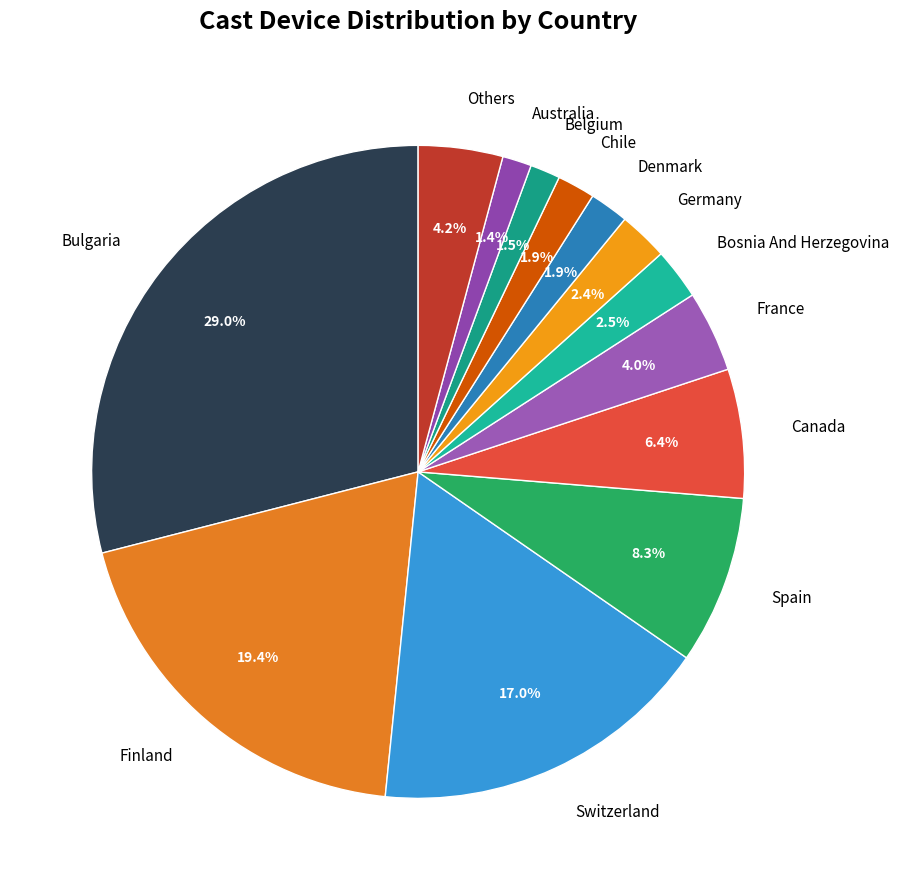

Is Spain the majority of the pie?

No